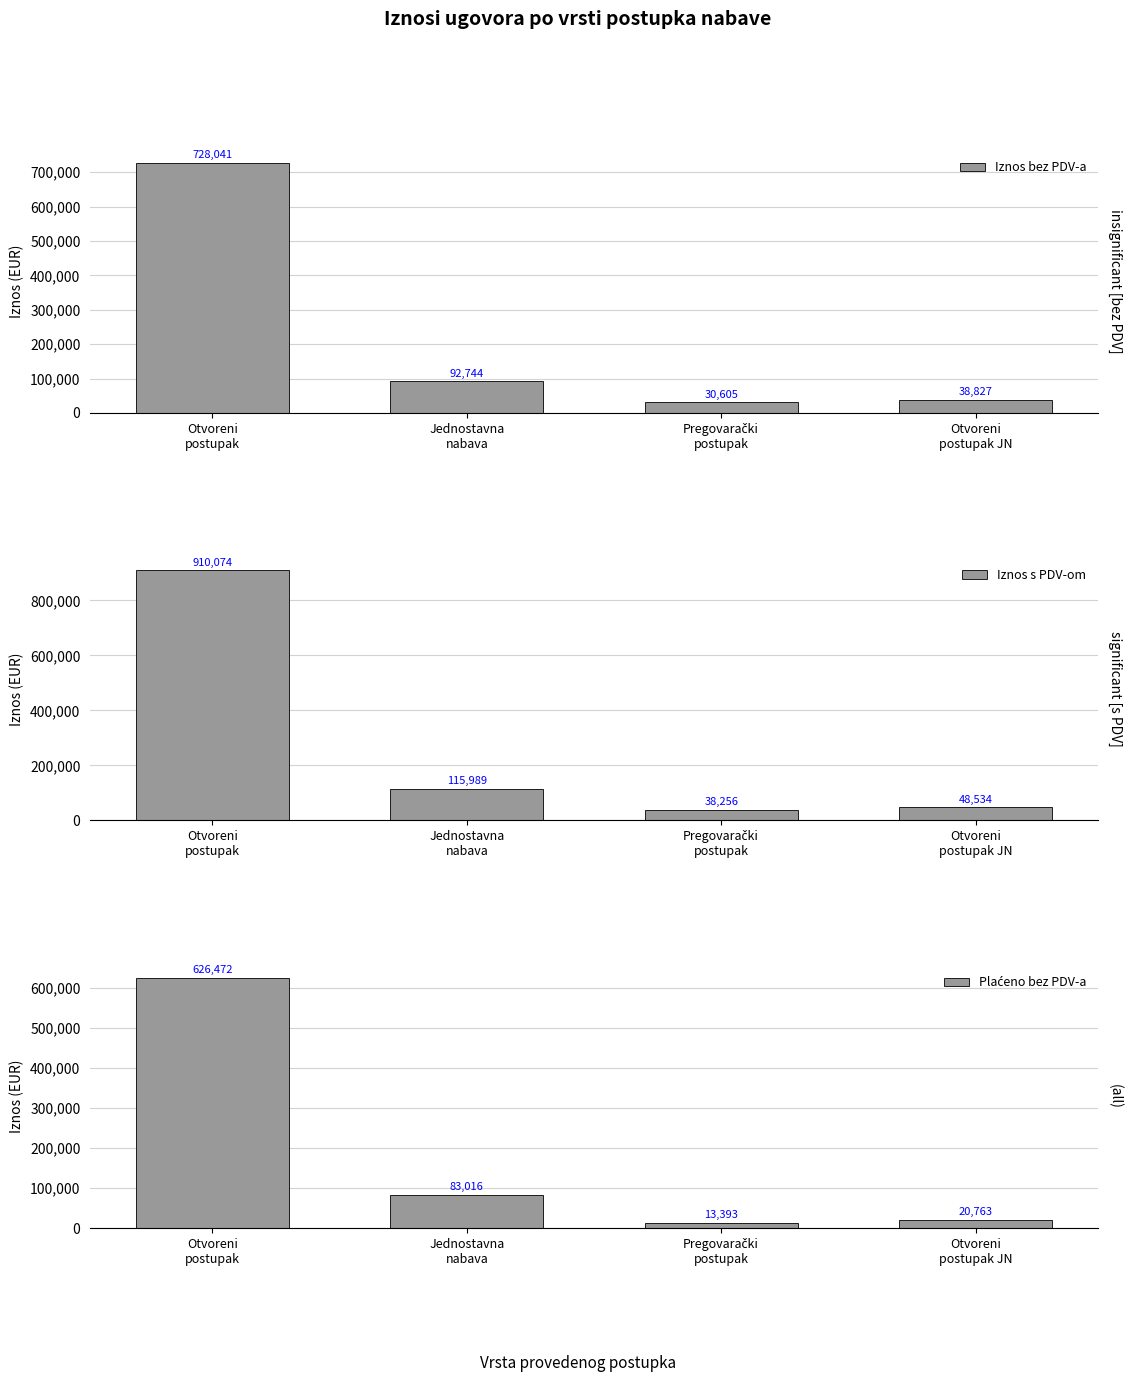

Are the bars grouped side by side (vs. stacked)?

Yes